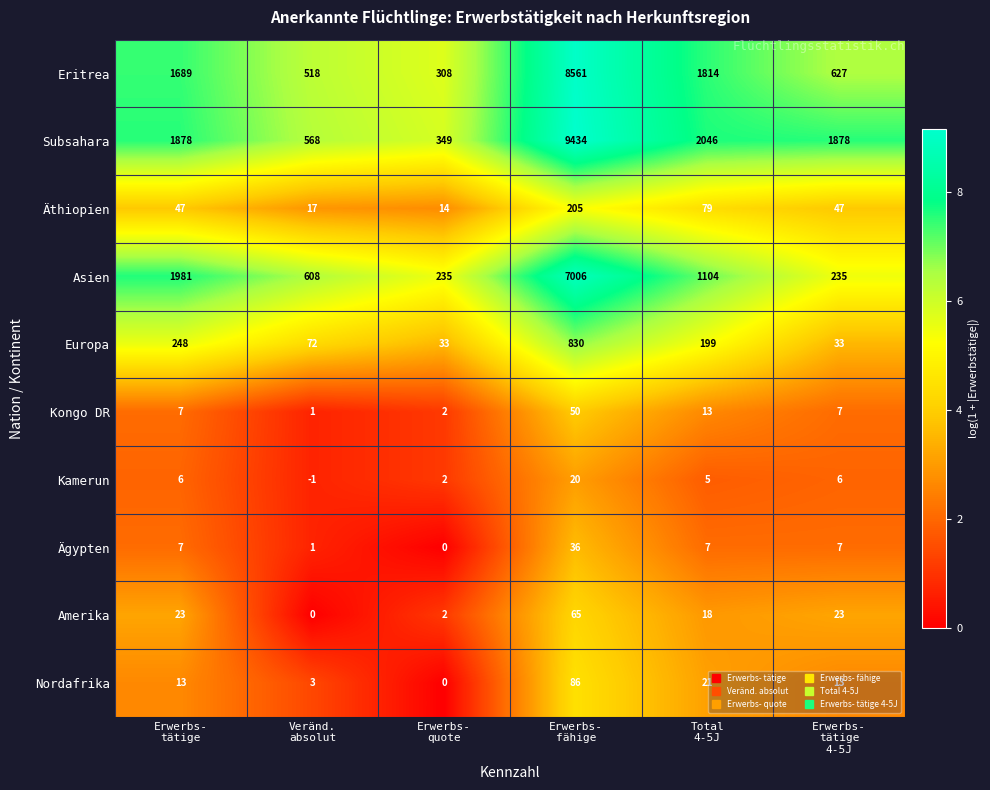

What is the maximum value for Nordafrika?

86